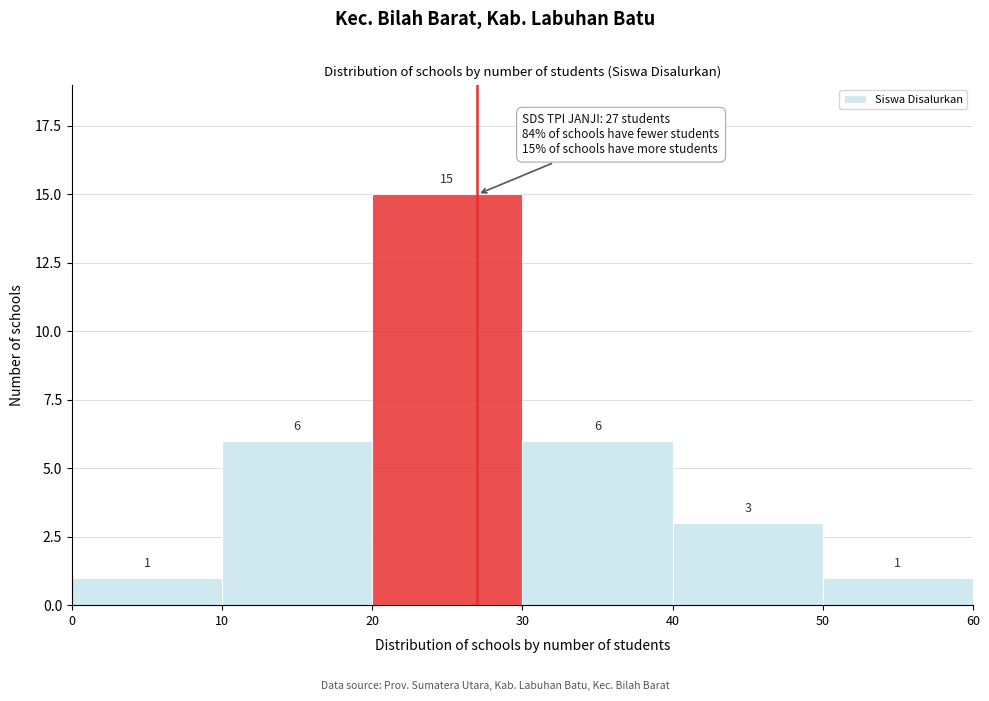

Reading left to right, list every bar in this chart as the range it spans on the x-axis followed by its height.

0 to 10: 1
10 to 20: 6
20 to 30: 15
30 to 40: 6
40 to 50: 3
50 to 60: 1